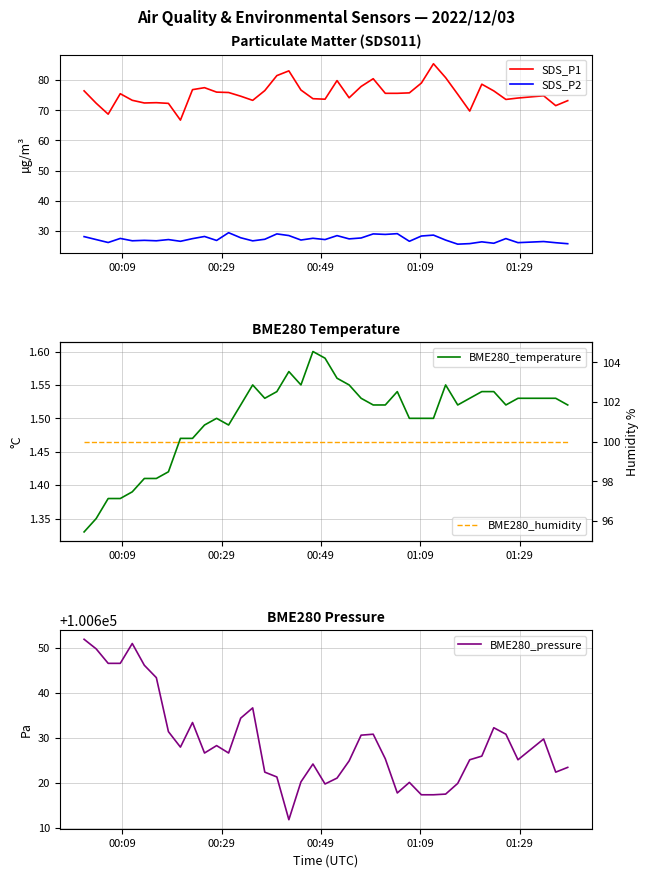

What is the maximum value for SDS_P2?

29.4